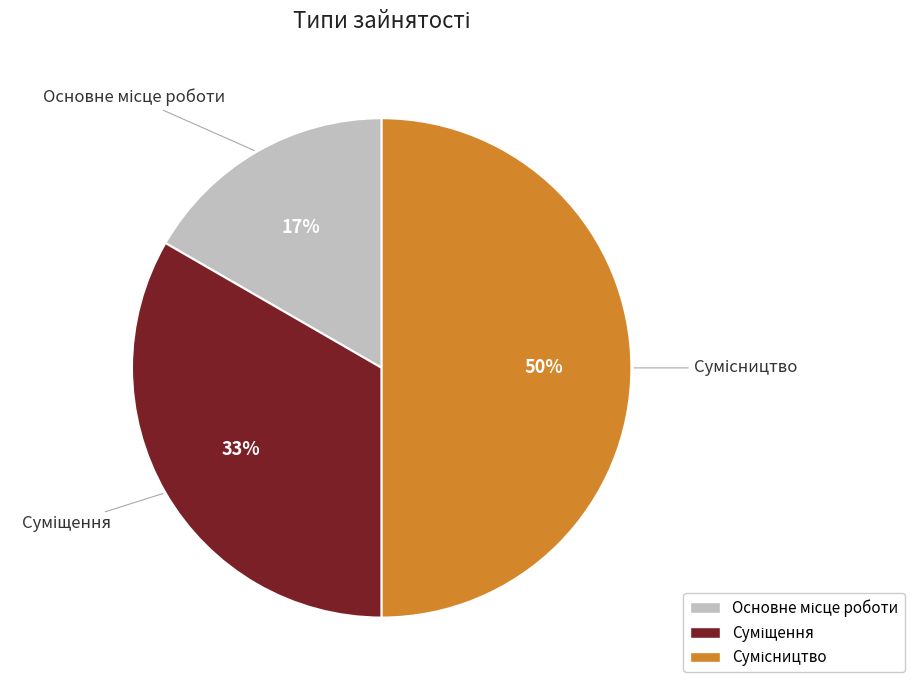

To the nearest percent, what is the average slice percentage?

33%